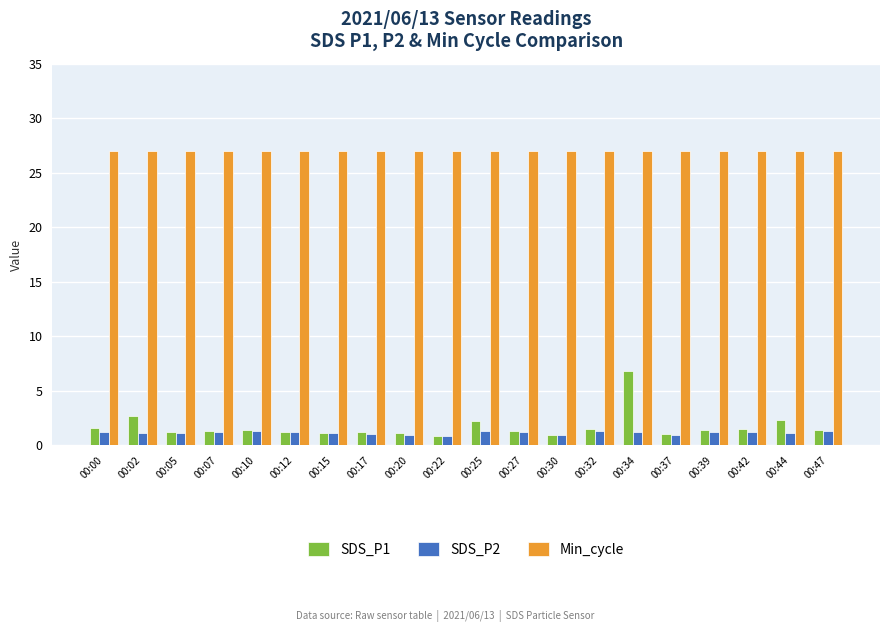

Does the chart contain any negative values?

No